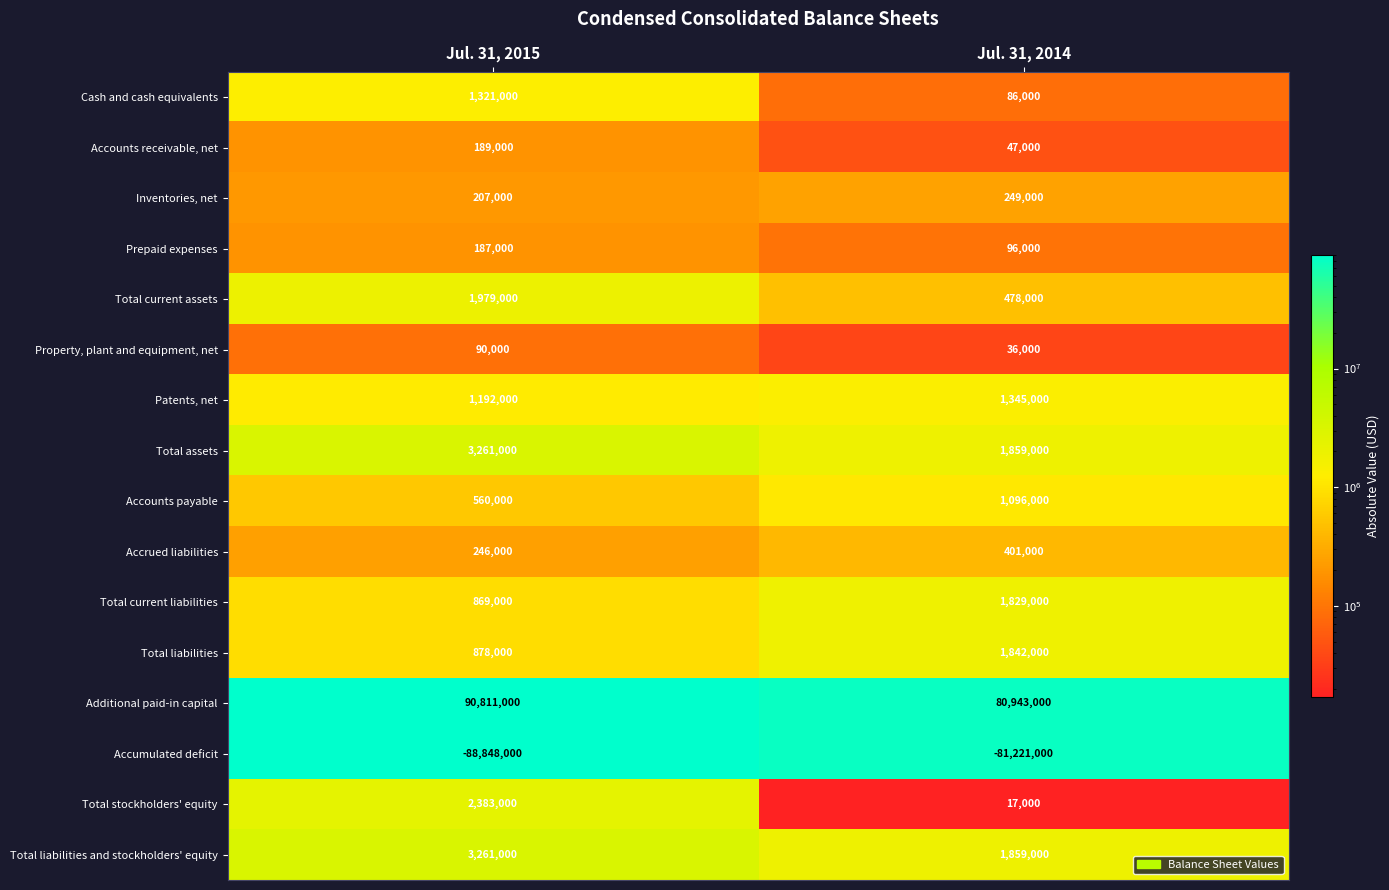

At which category is the sum across all series the highest?

Jul. 31, 2015